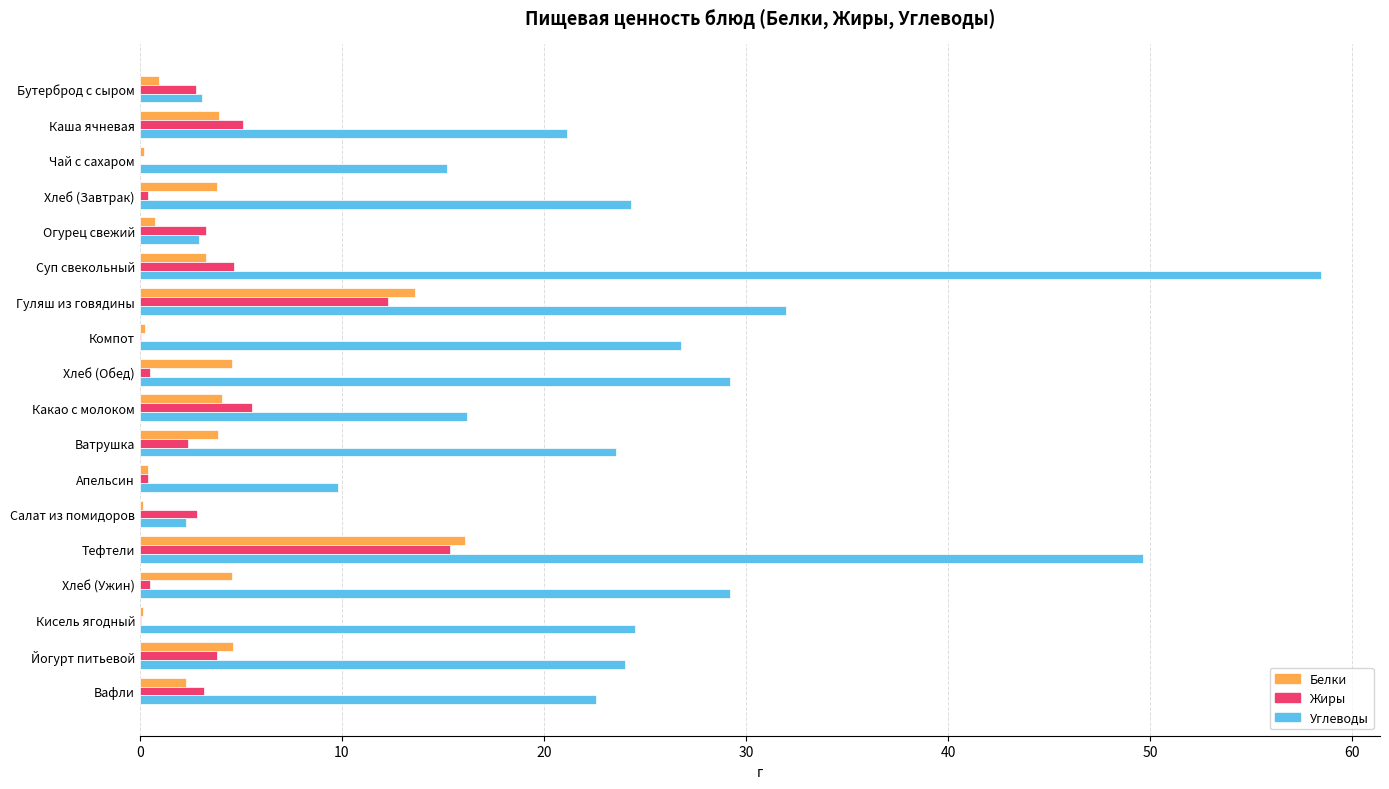

What is the highest value of the Углеводы series?

58.5